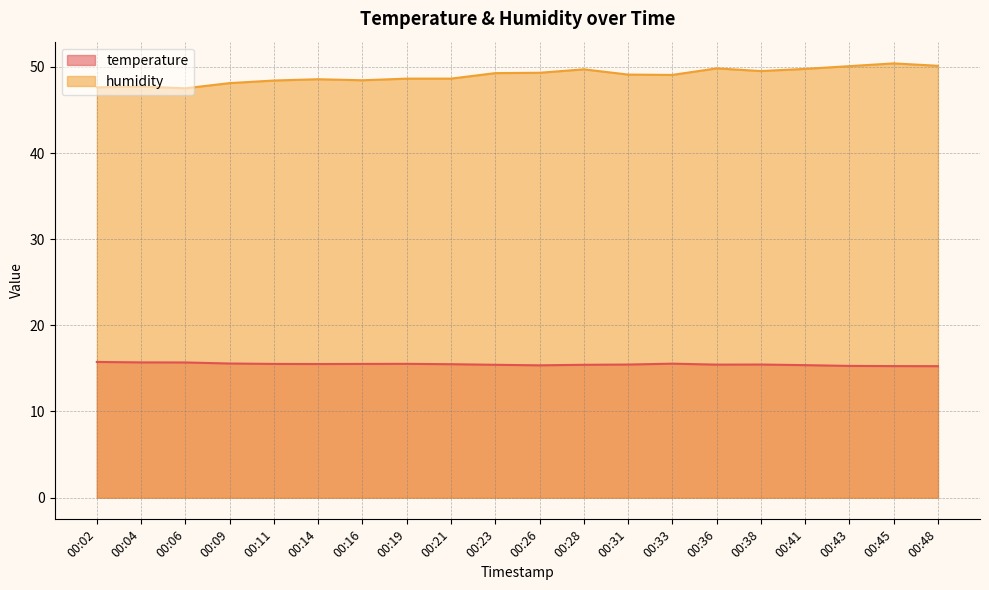

What is the difference between the humidity values at 00:48 and 00:23?

0.9